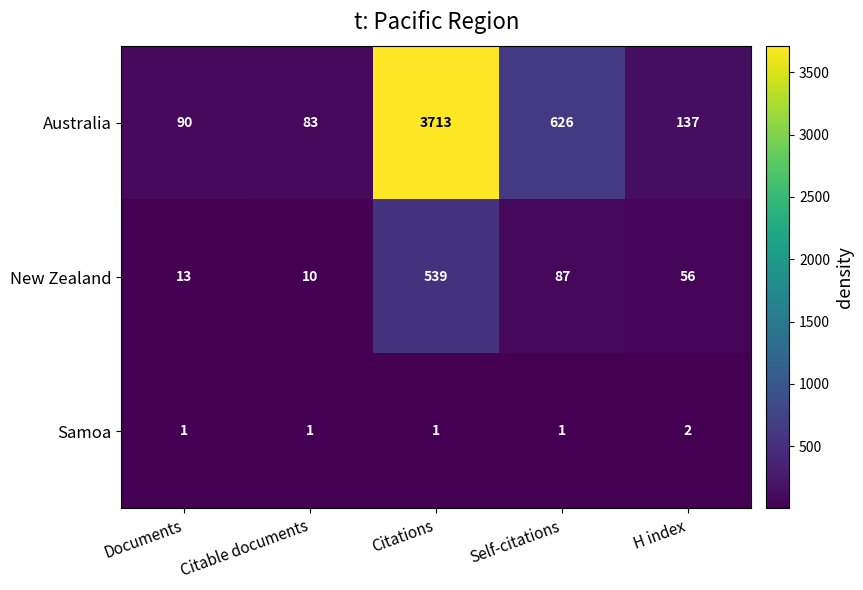

Rank the series at Citable documents from lowest to highest value.

Samoa, New Zealand, Australia